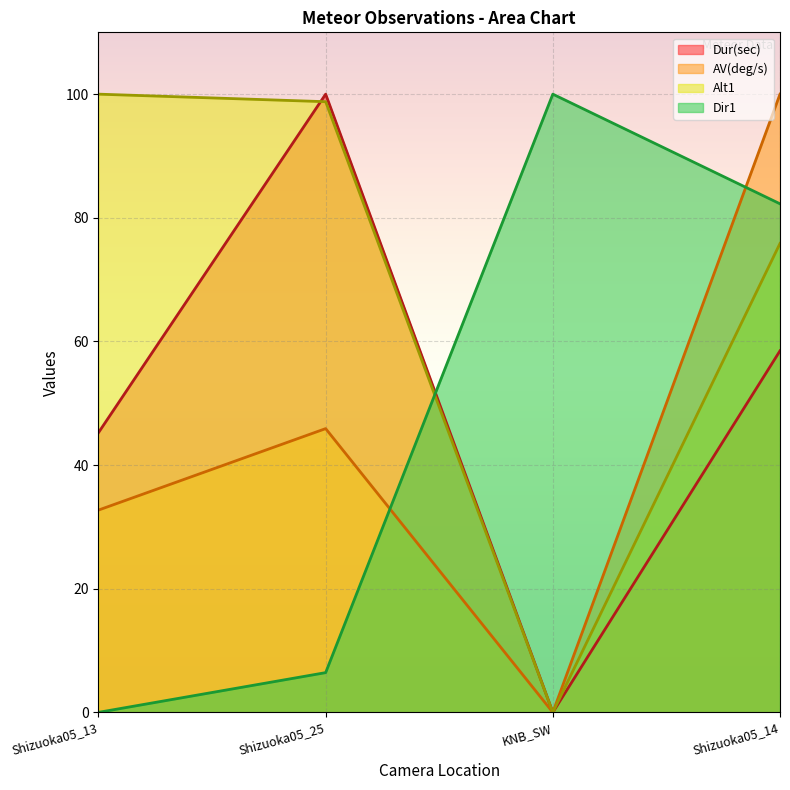

Reading left to right, what are all the values shown in this chart?

Dur(sec): Shizuoka05_13=45.2	Shizuoka05_25=100.0	KNB_SW=0.0	Shizuoka05_14=58.5
AV(deg/s): Shizuoka05_13=32.7	Shizuoka05_25=45.9	KNB_SW=0.0	Shizuoka05_14=100.0
Alt1: Shizuoka05_13=100.0	Shizuoka05_25=98.8	KNB_SW=0.0	Shizuoka05_14=75.9
Dir1: Shizuoka05_13=0.0	Shizuoka05_25=6.4	KNB_SW=100.0	Shizuoka05_14=82.3